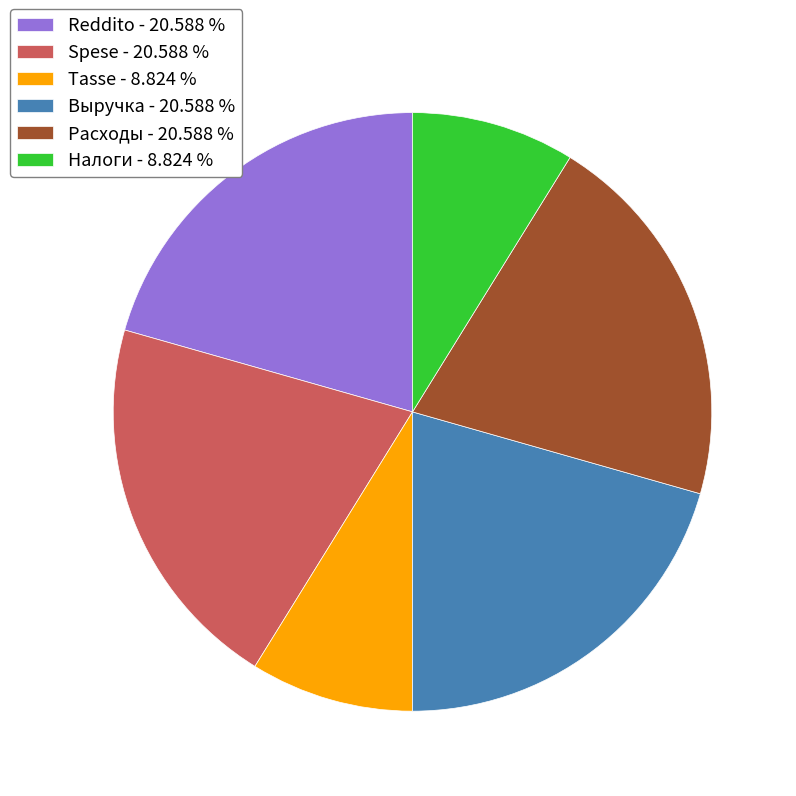

Do Выручка - 20.588 % and Spese - 20.588 % together represent more than half of the pie?

No